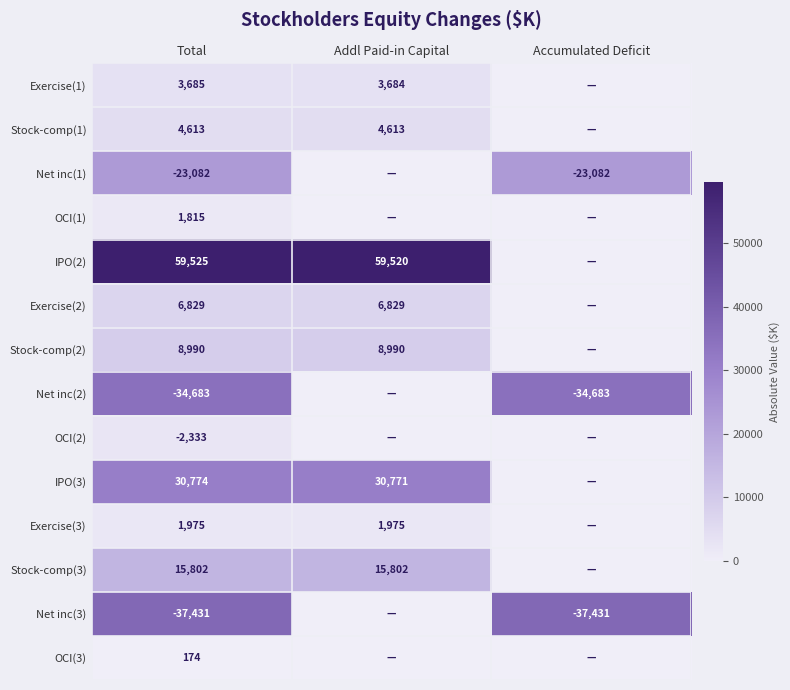

Between Addl Paid-in Capital and Accumulated Deficit, which is larger?

Addl Paid-in Capital